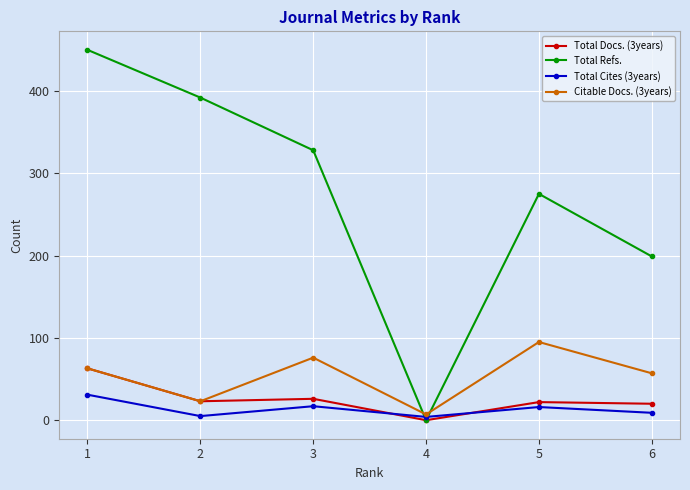

How many lines are shown in the chart?

4